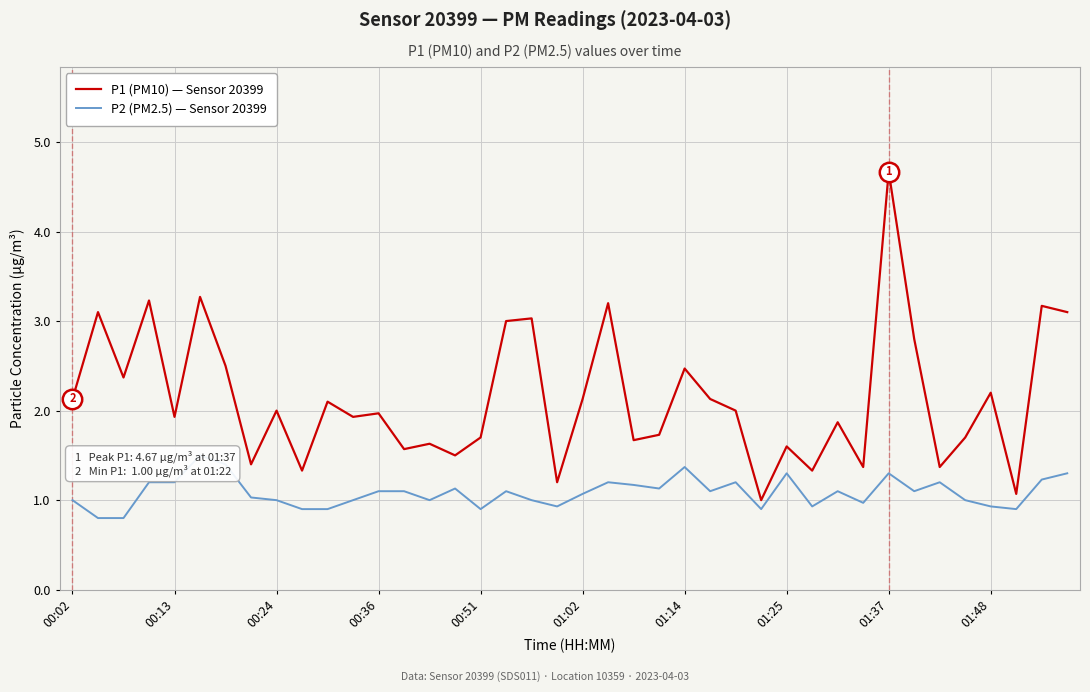

What is the average value of the P1 (PM10) — Sensor 20399 series?

2.1